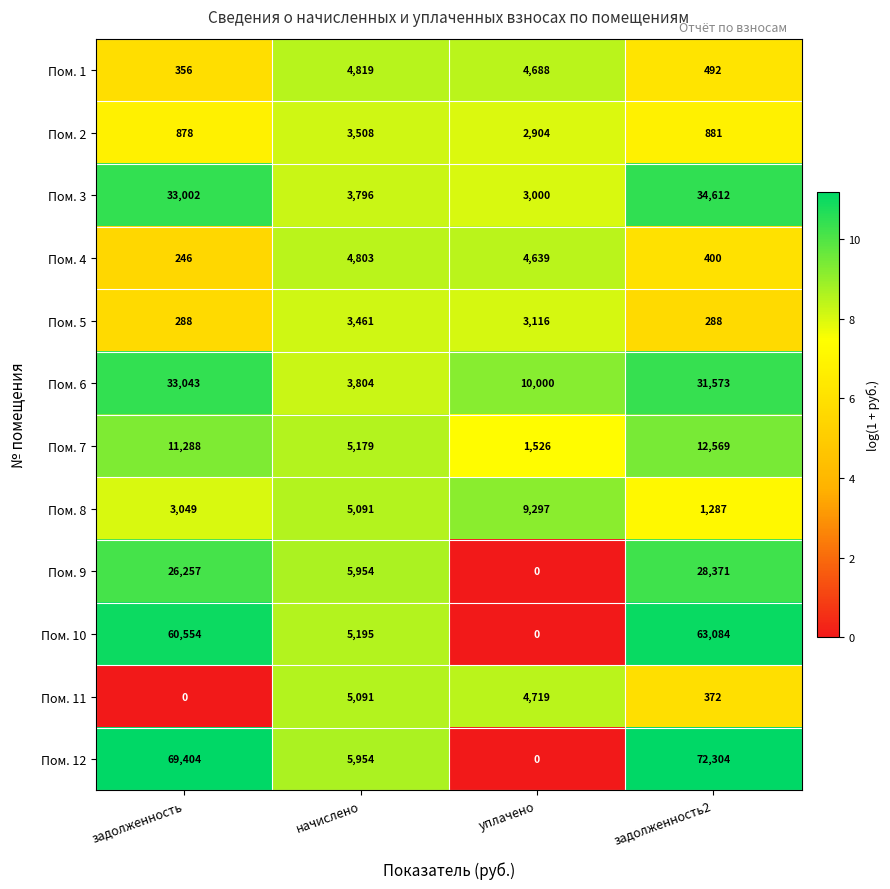

What is the sum of the Пом. 9 values at задолженность and задолженность2?

54628